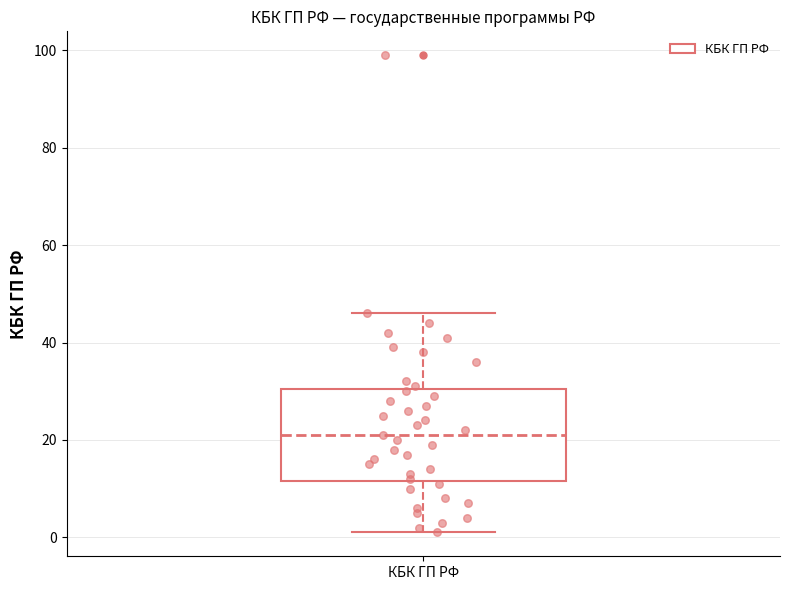

Read this box plot against the y-axis: the position of the median line, the range covered by the box, and the ends of both whiskers. The values are not printed on the chart, so give them approximately, as read against the axis.

median 22, box 12 to 30, whiskers 2 to 46